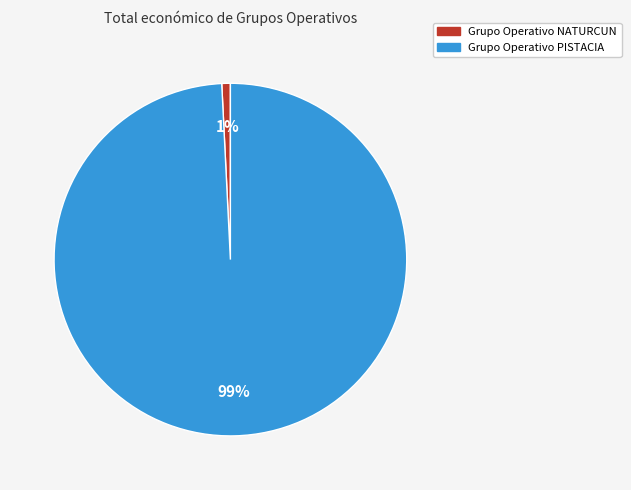

Which category has the biggest portion of the pie?

Grupo Operativo PISTACIA